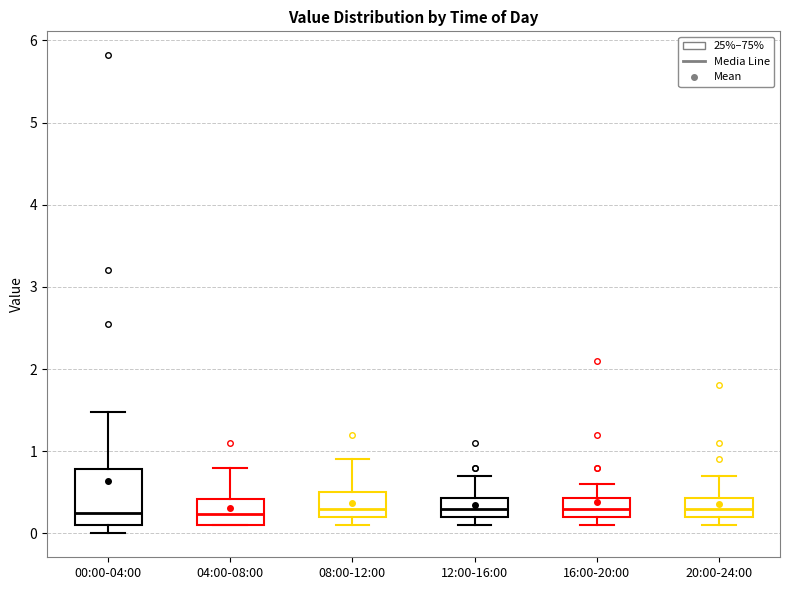

Reading left to right, transcribe this box plot: for each box, give where its median line is, the range the box spans, and where its two whiskers end, as read against the y-axis. The values are not printed on the chart, so give them approximately, as read against the axis.

00:00-04:00: median 0.3, box 0.1 to 0.8, whiskers 0.0 to 1.5
04:00-08:00: median 0.2, box 0.1 to 0.4, whiskers 0.1 to 0.8
08:00-12:00: median 0.3, box 0.2 to 0.5, whiskers 0.1 to 0.9
12:00-16:00: median 0.3, box 0.2 to 0.4, whiskers 0.1 to 0.7
16:00-20:00: median 0.3, box 0.2 to 0.4, whiskers 0.1 to 0.6
20:00-24:00: median 0.3, box 0.2 to 0.4, whiskers 0.1 to 0.7